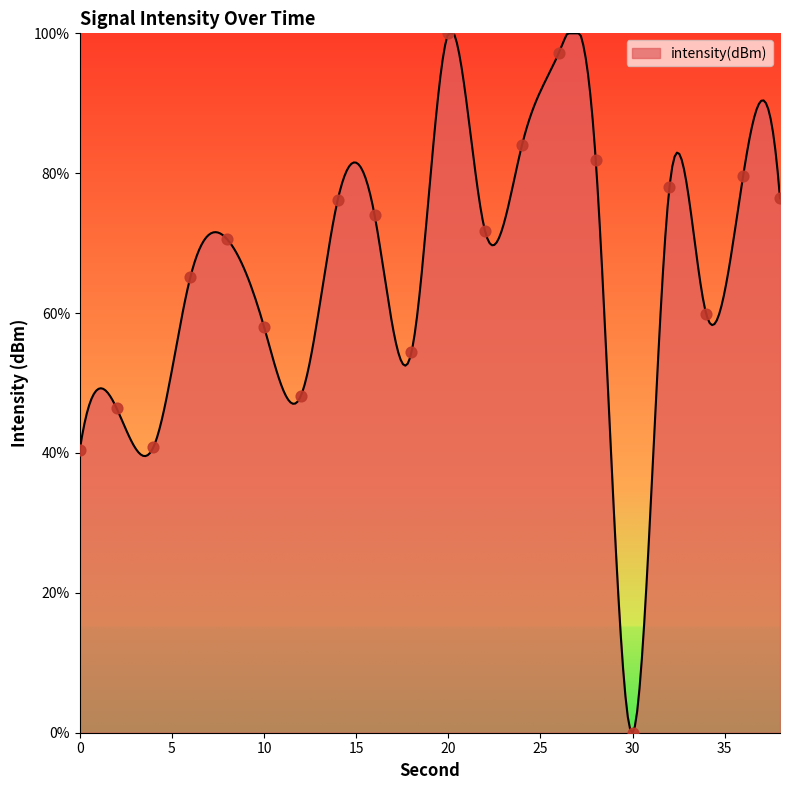

Between 26 and 16, which is larger?

26